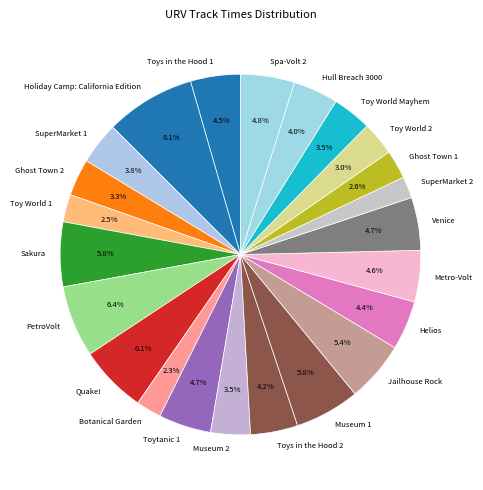

To the nearest percent, what is the combined percentage of Museum 1 and Toy World Mayhem?

9%